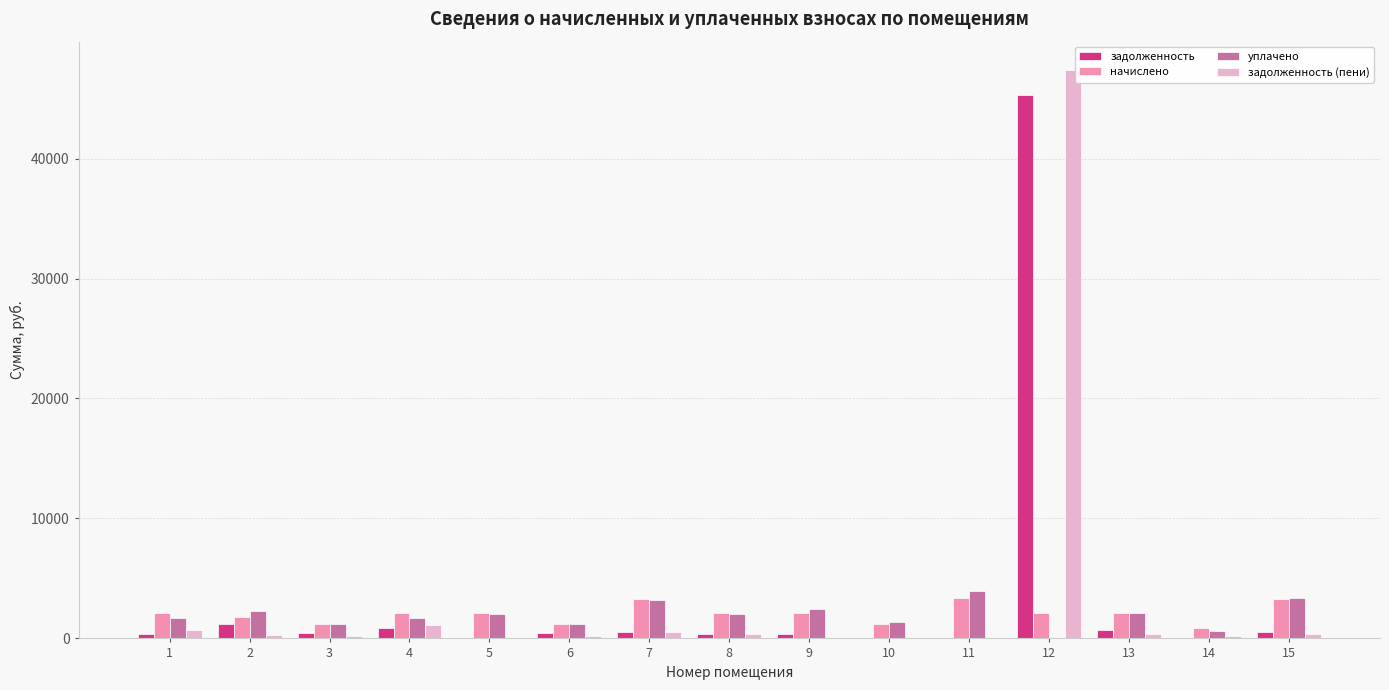

What is the greatest value displayed?

47373.7